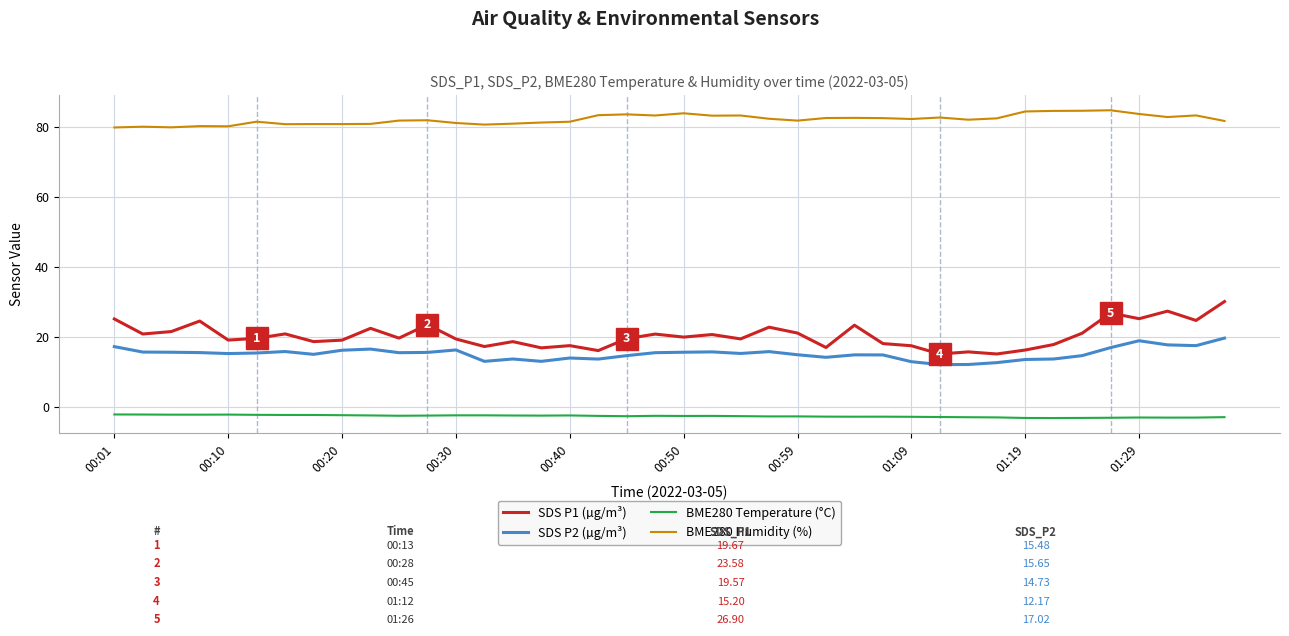

What are all the series names shown in the legend?

SDS P1 (µg/m³), SDS P2 (µg/m³), BME280 Temperature (°C), BME280 Humidity (%)